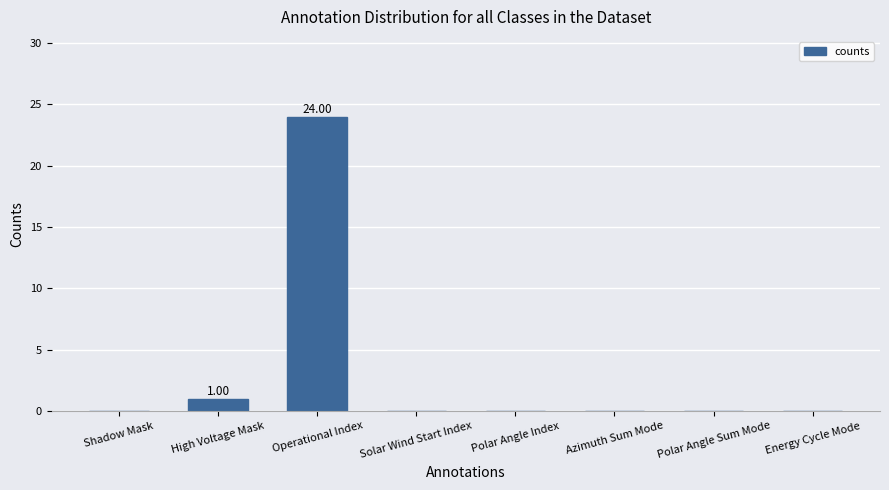

At which category does the chart reach its peak across all series?

Operational Index